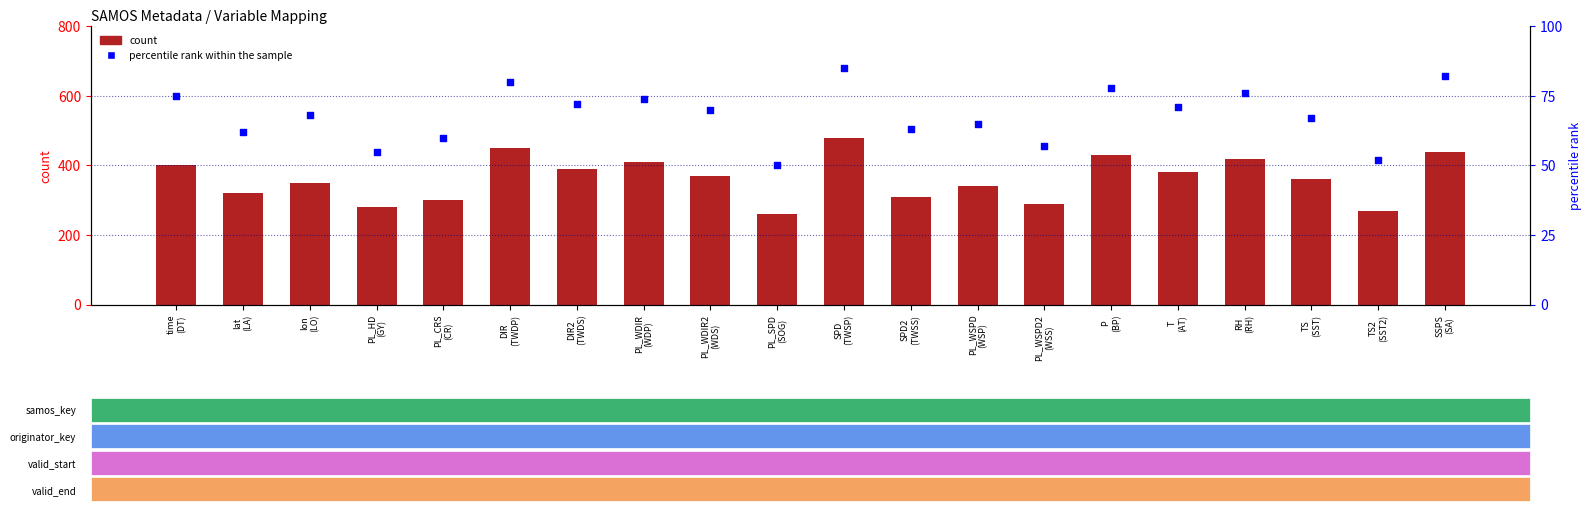

What are all the series names shown in the legend?

count, percentile rank within the sample